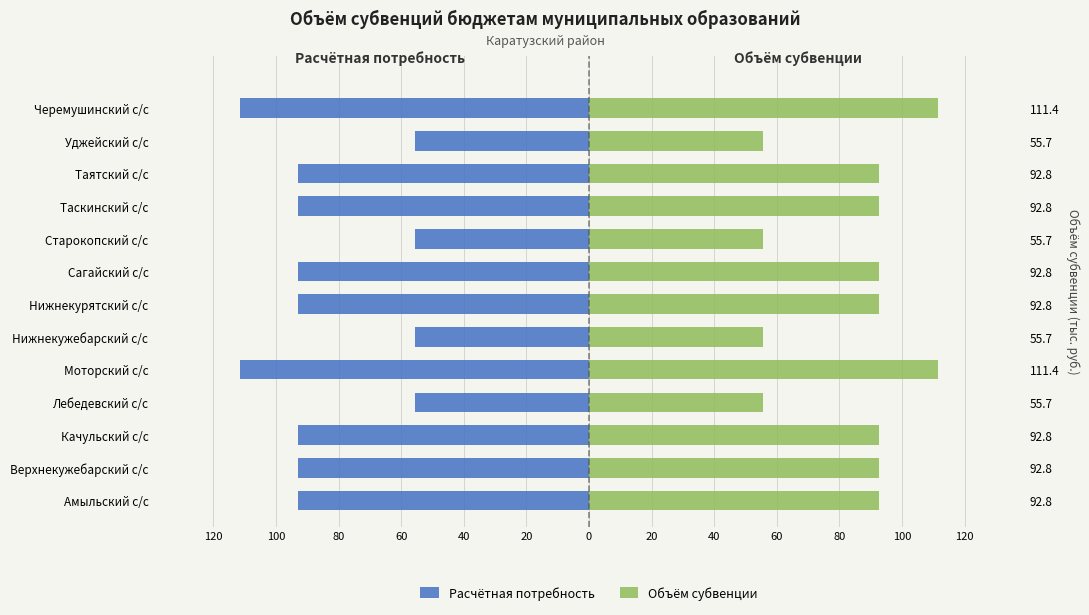

Read the Расчётная потребность value at Старокопский с/с.

-55.7